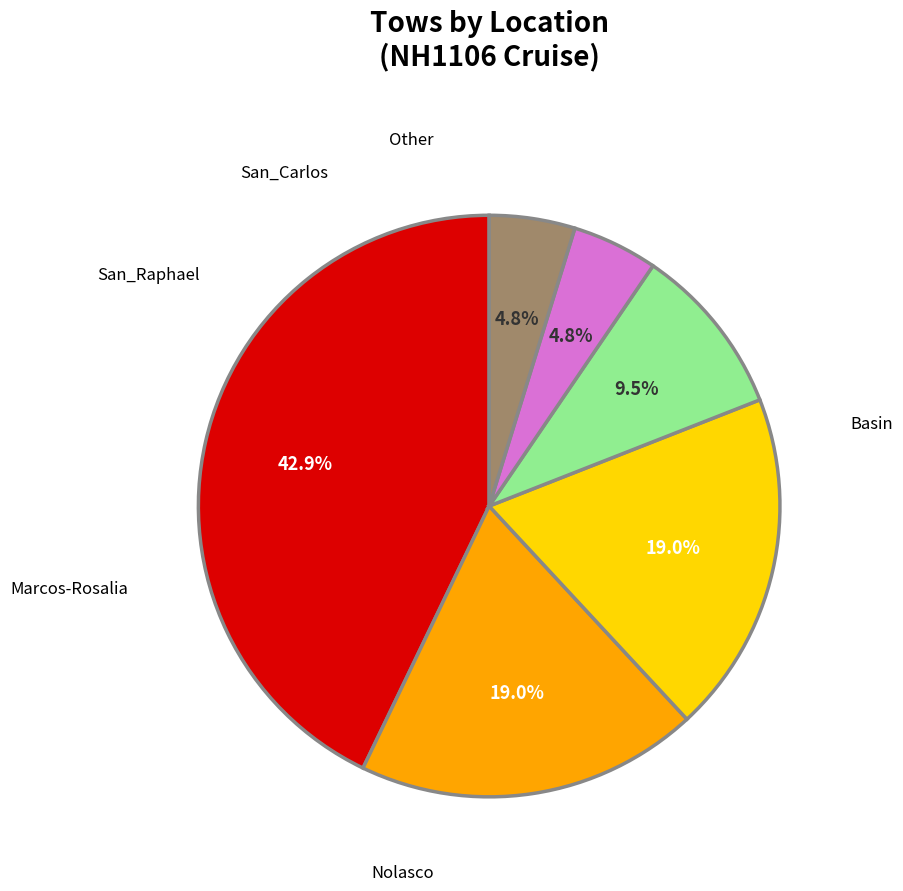

Is there a majority slice in this chart?

No